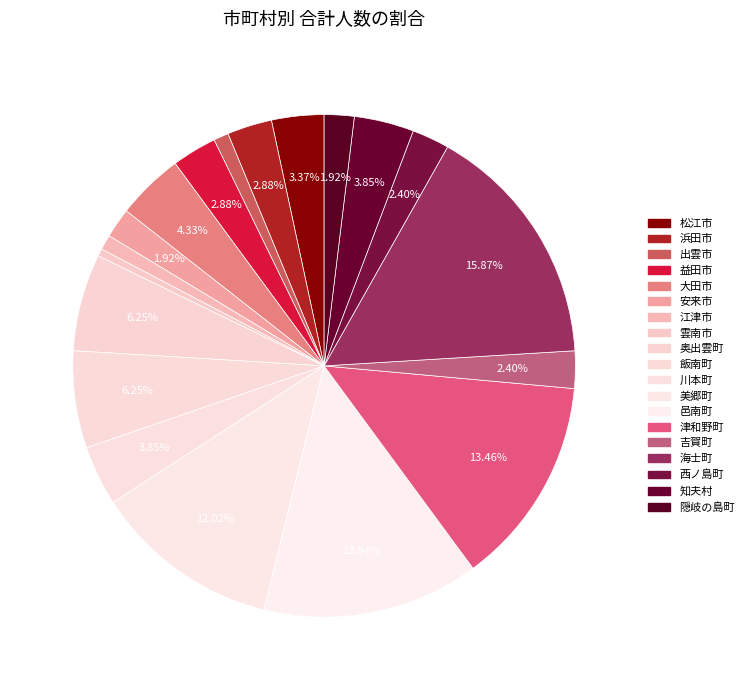

Is it true that 大田市 is 4% of the pie?

True